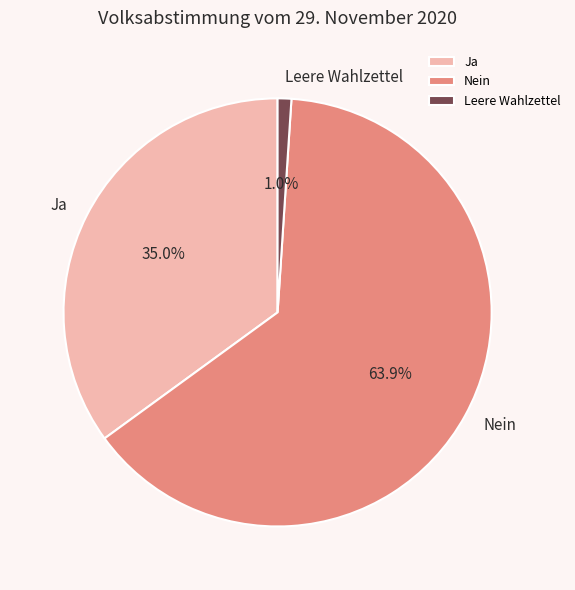

Approximately how many times larger is the value at Nein compared to Ja?

1.8